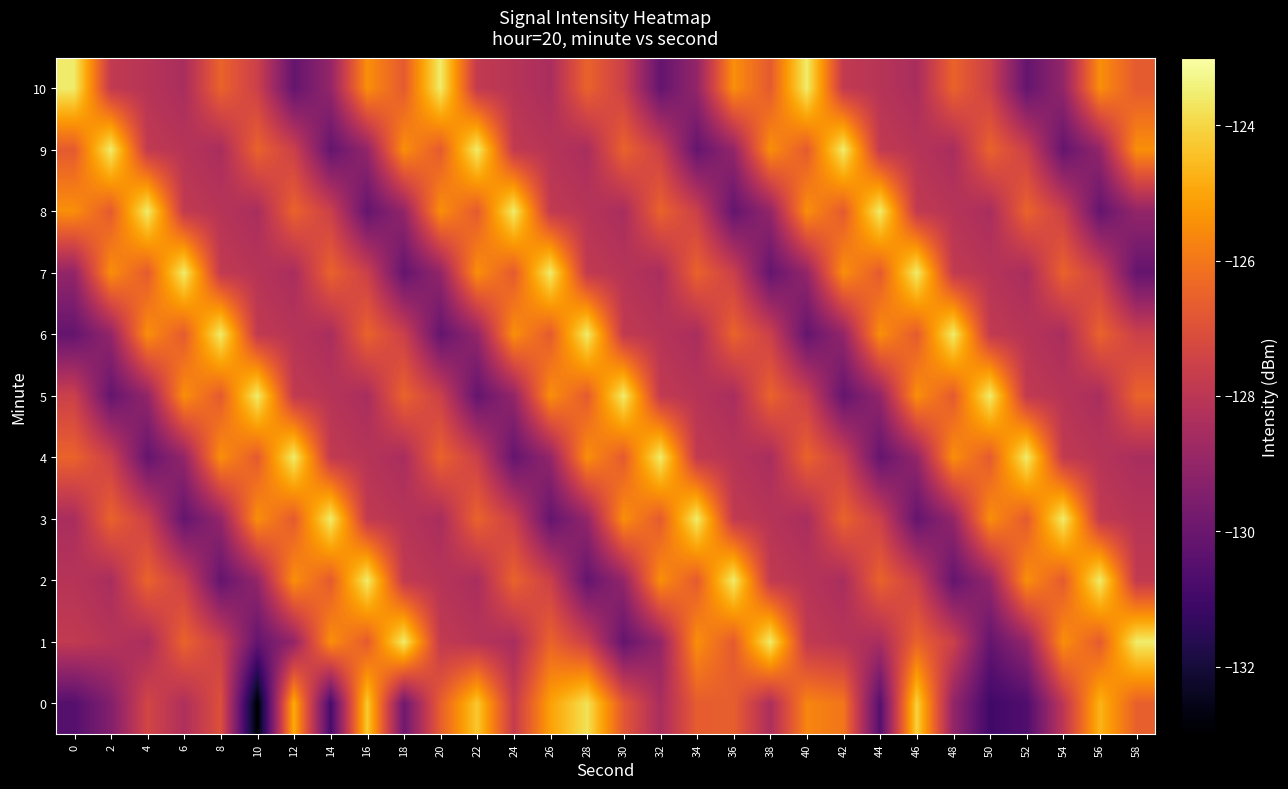

How many series are shown in this chart?

11